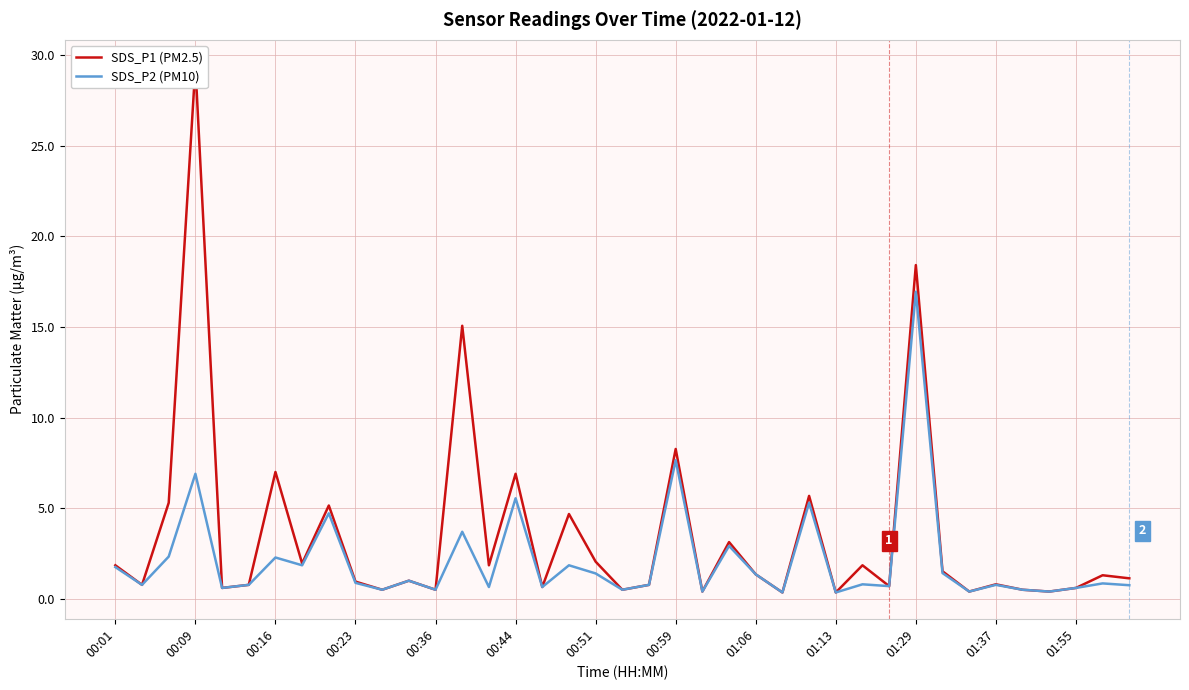

How many interior local peaks does the SDS_P1 (PM2.5) series have?

14